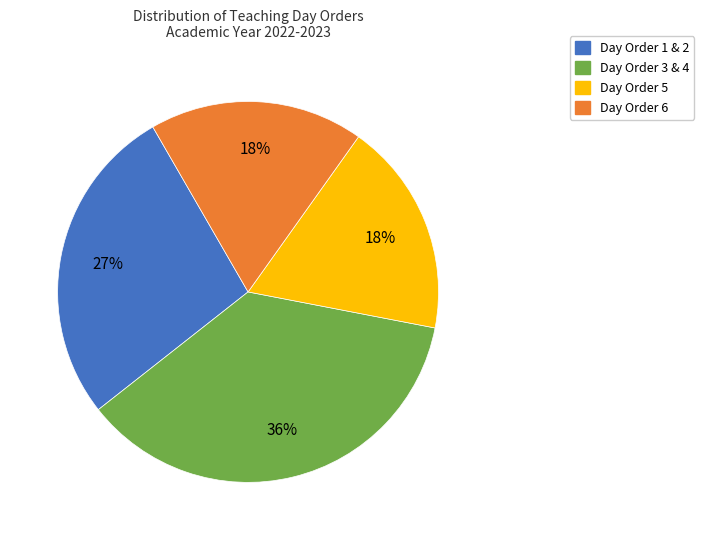

To the nearest percent, what is the average slice percentage?

25%